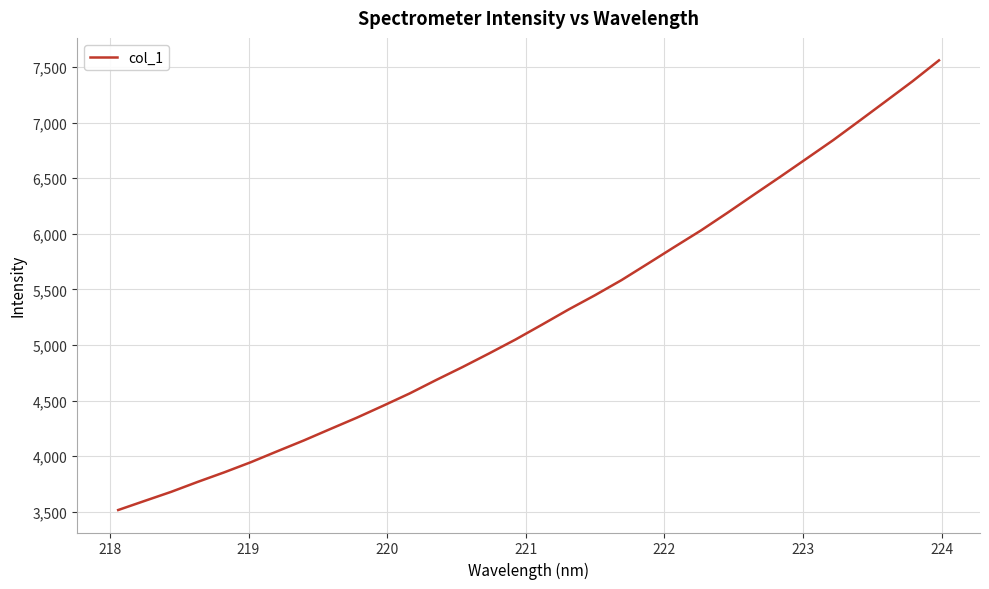

What is the maximum value shown in the chart?

7559.1